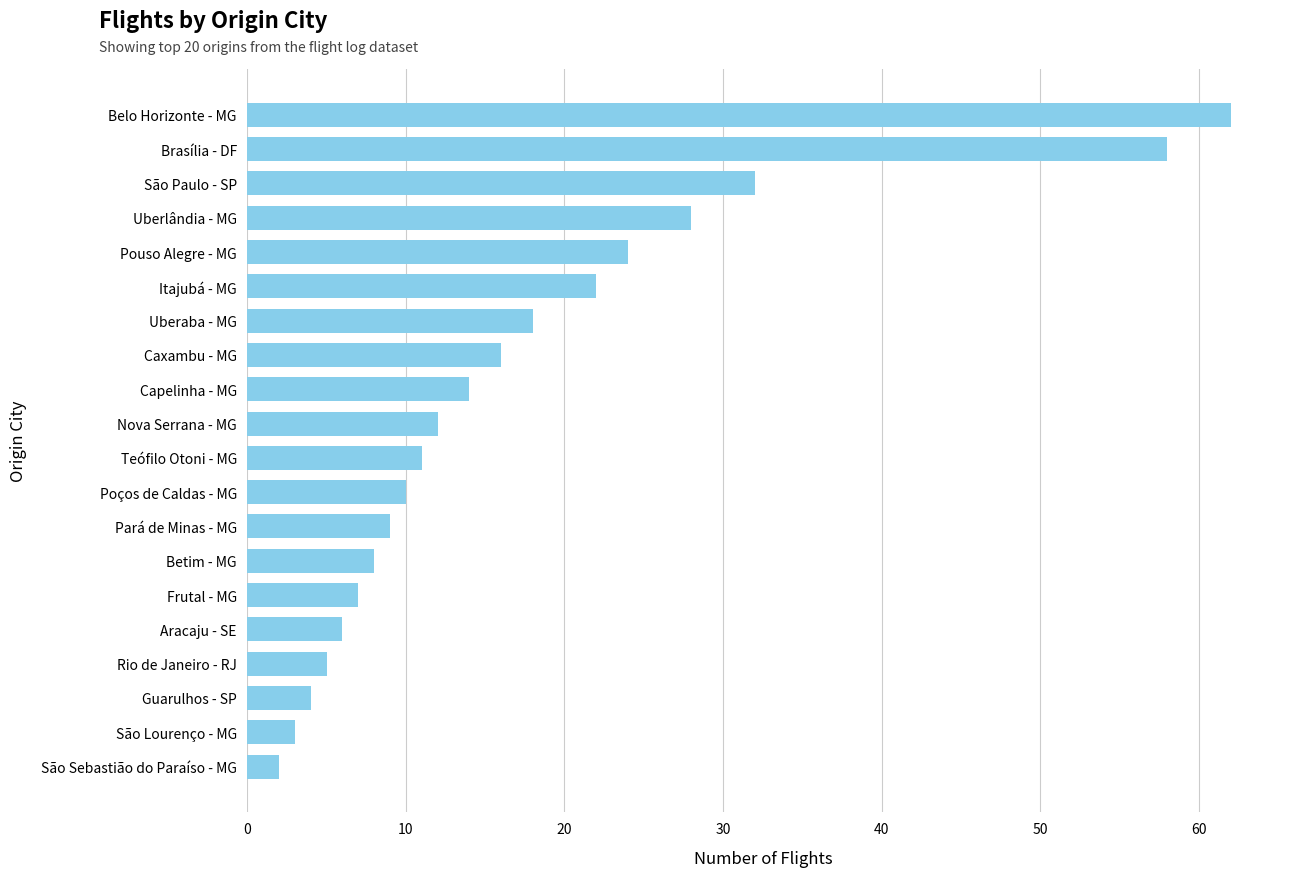

What is the difference between the second highest and second lowest values?

55